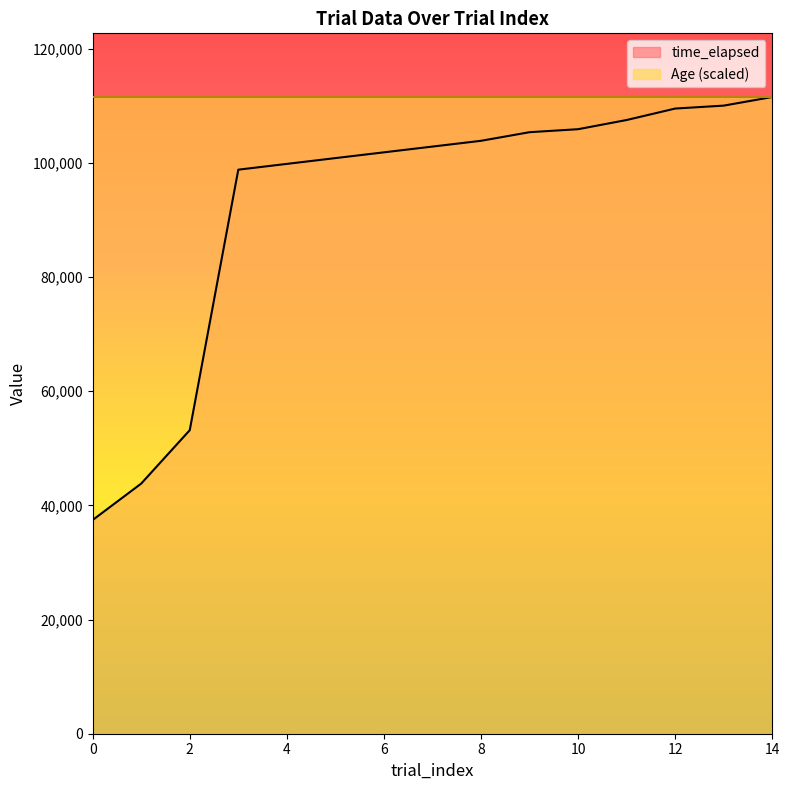

List the labels in order of value, largest first.

14, 13, 12, 11, 10, 9, 8, 7, 6, 5, 4, 3, 2, 1, 0